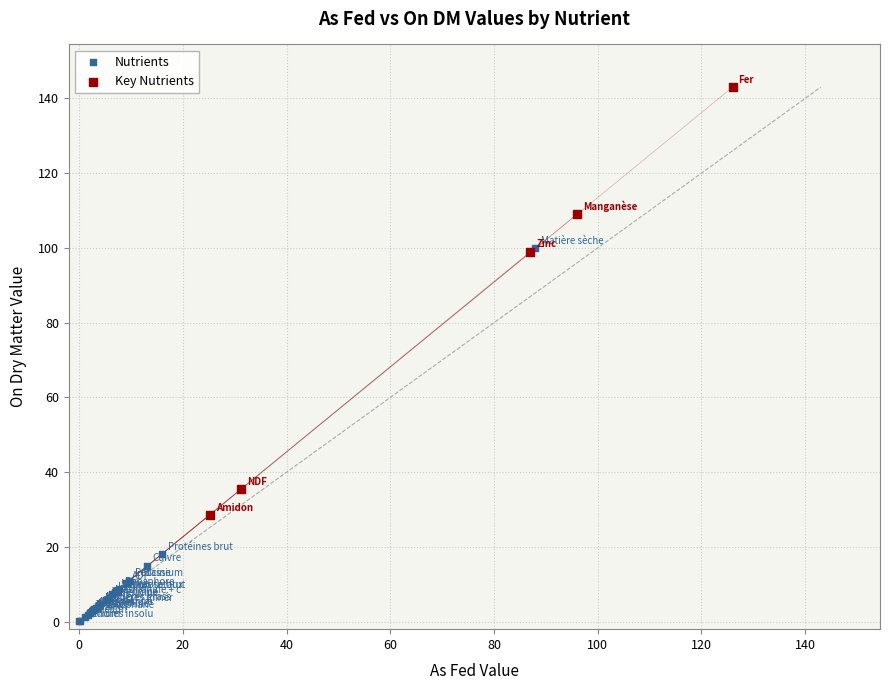

Which series contains the lowest Y value?

Nutrients